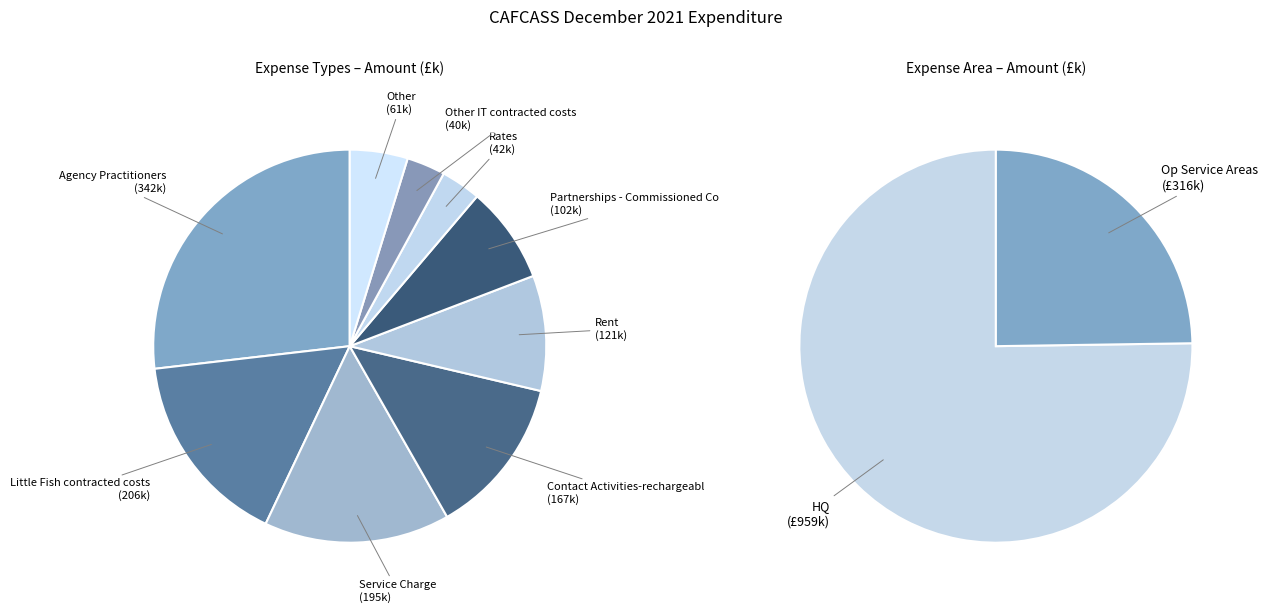

What percentage is NOT represented by Agency Practitioners?

73.2%